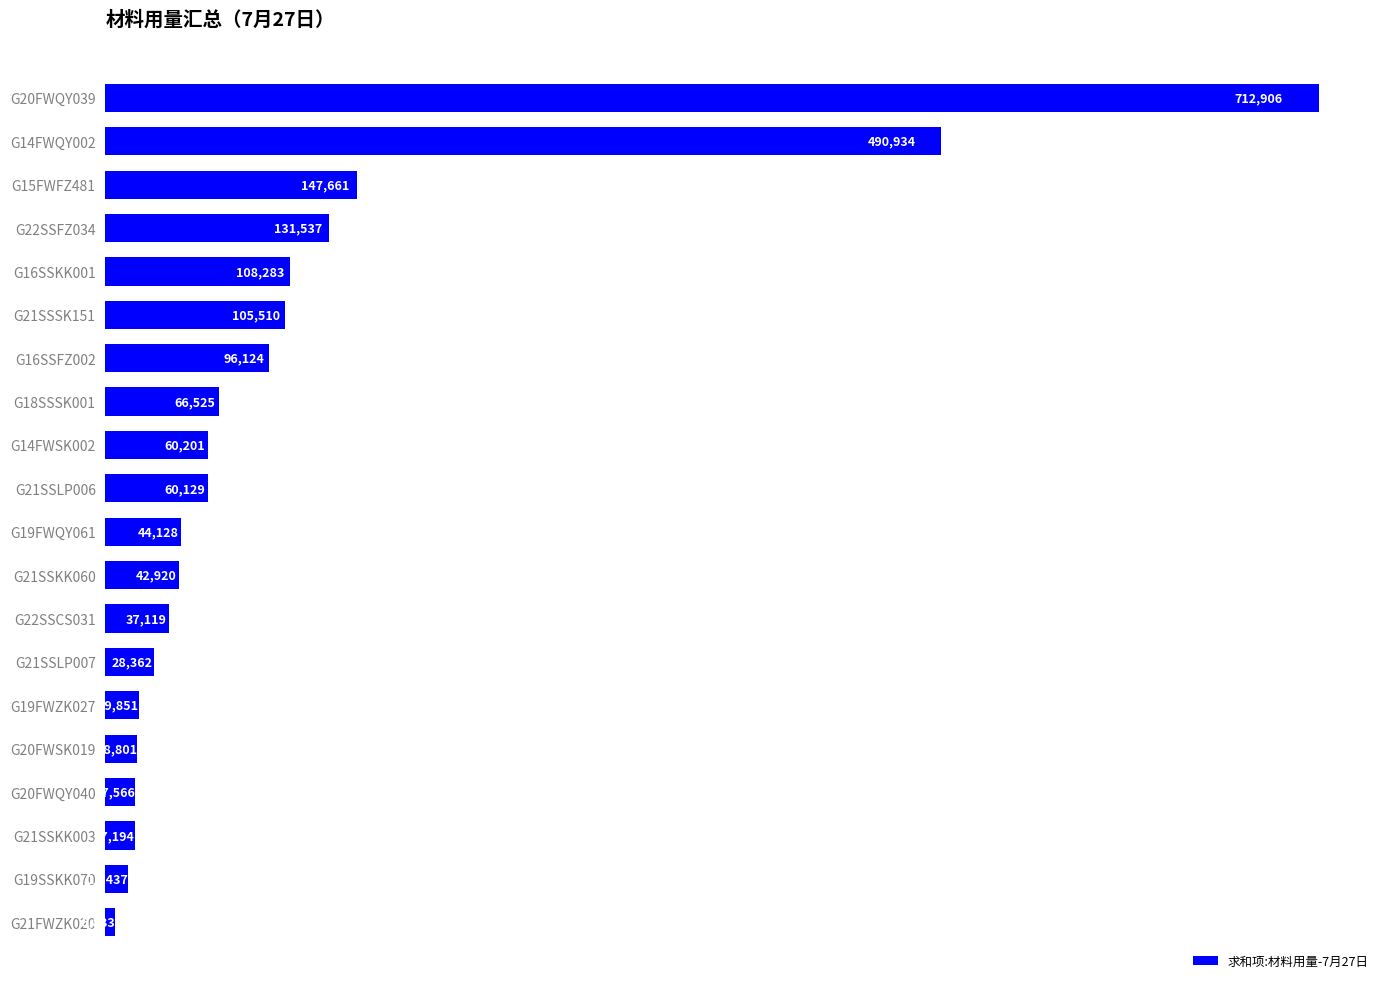

Count the number of categories in the chart.

20